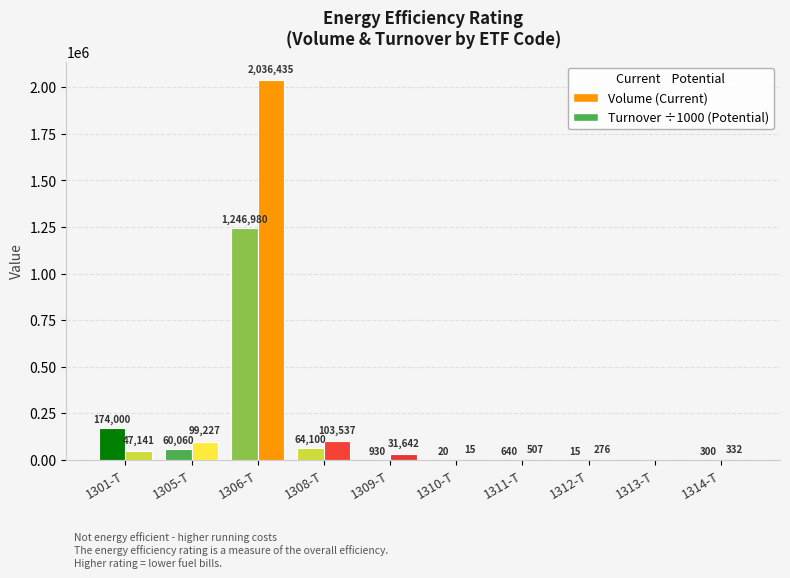

How many data points does each series have?

10